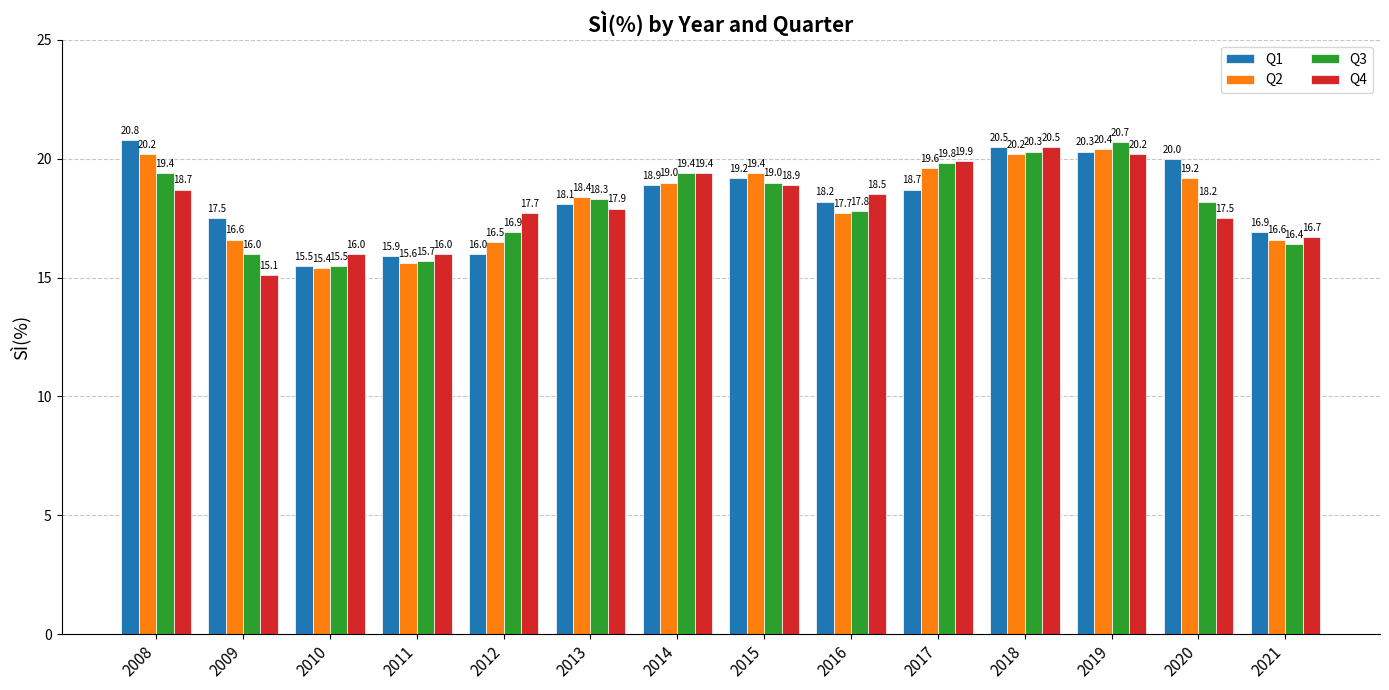

Which series changed the most between 2009 and 2021?

Q4